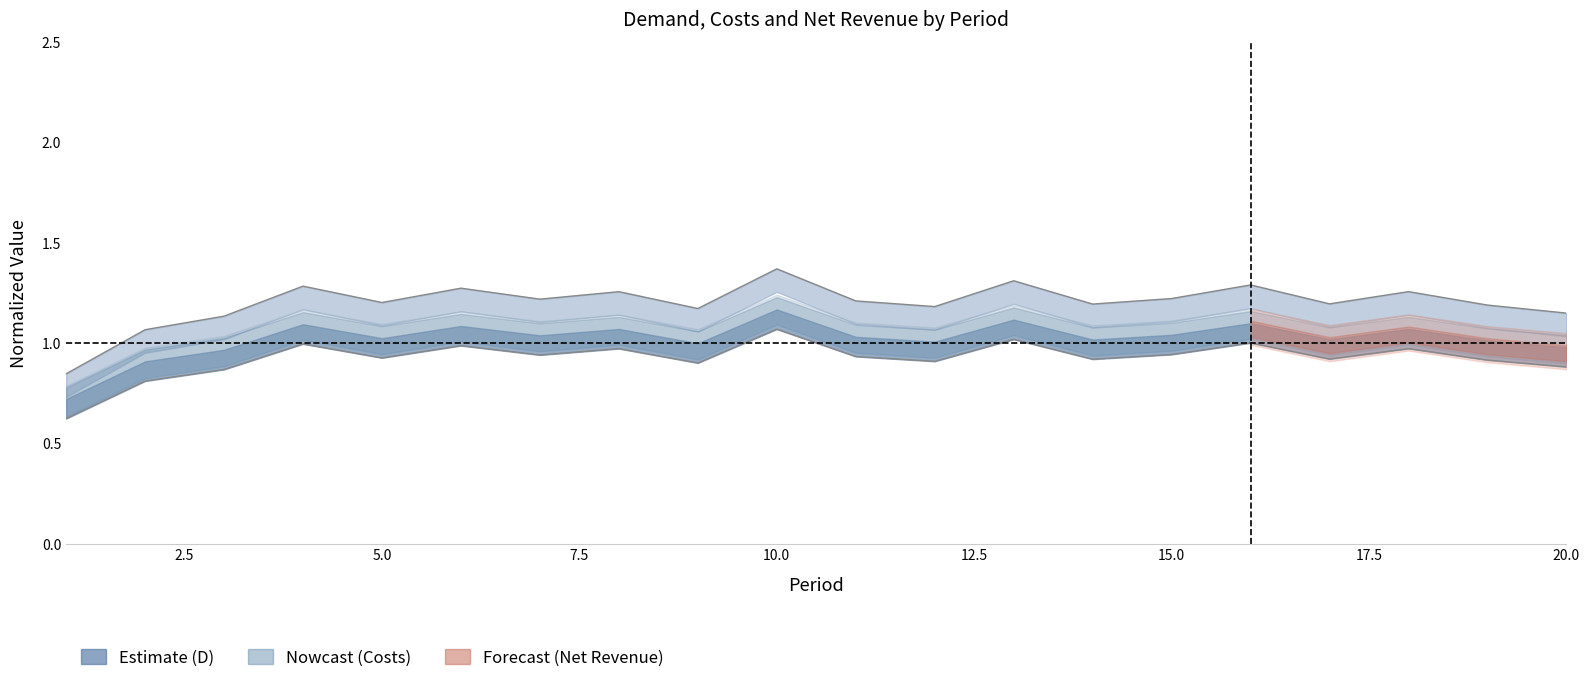

What is the value of the Costs point at the 2nd from the left?

0.8